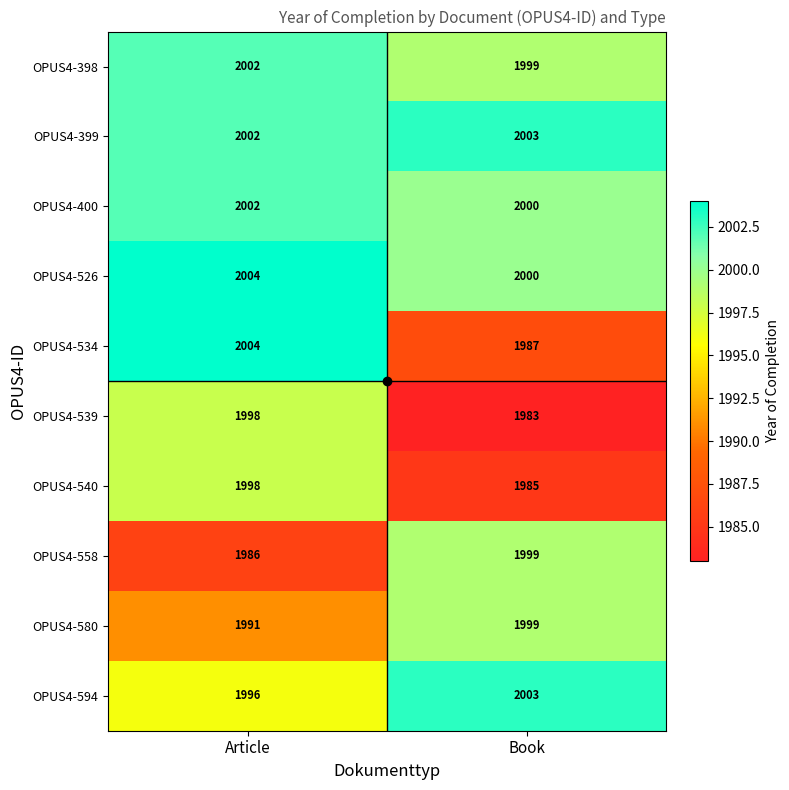

Rank the categories by OPUS4-539 value from highest to lowest.

Article, Book